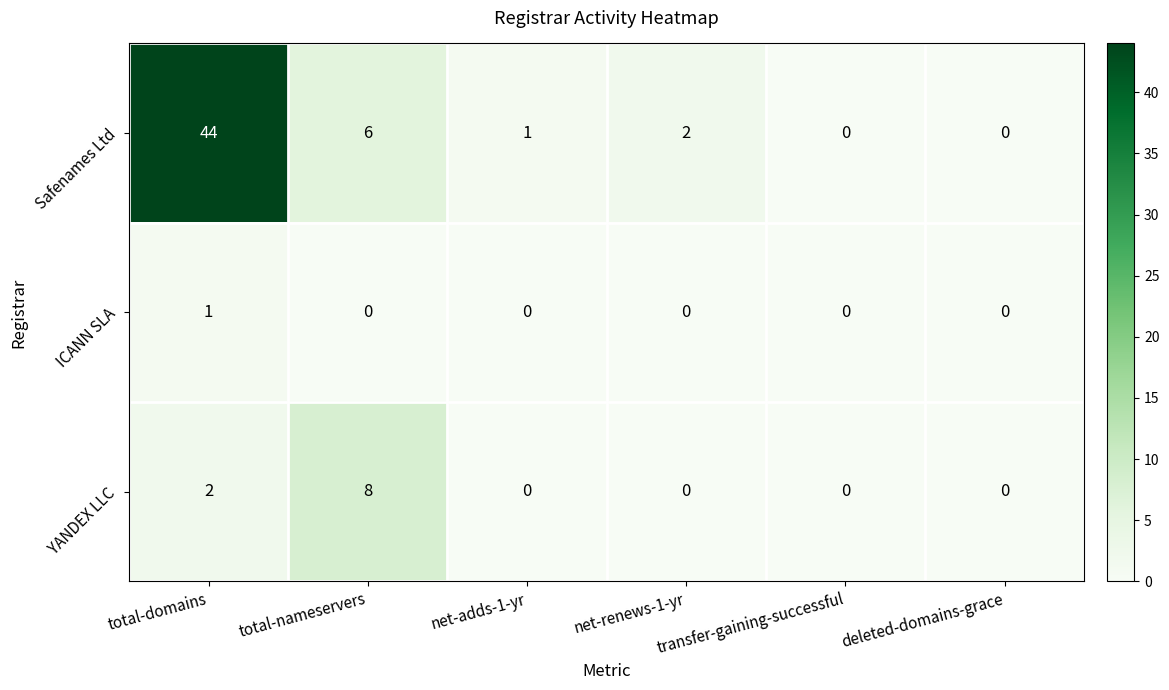

Which series changed the most between total-domains and net-adds-1-yr?

Safenames Ltd